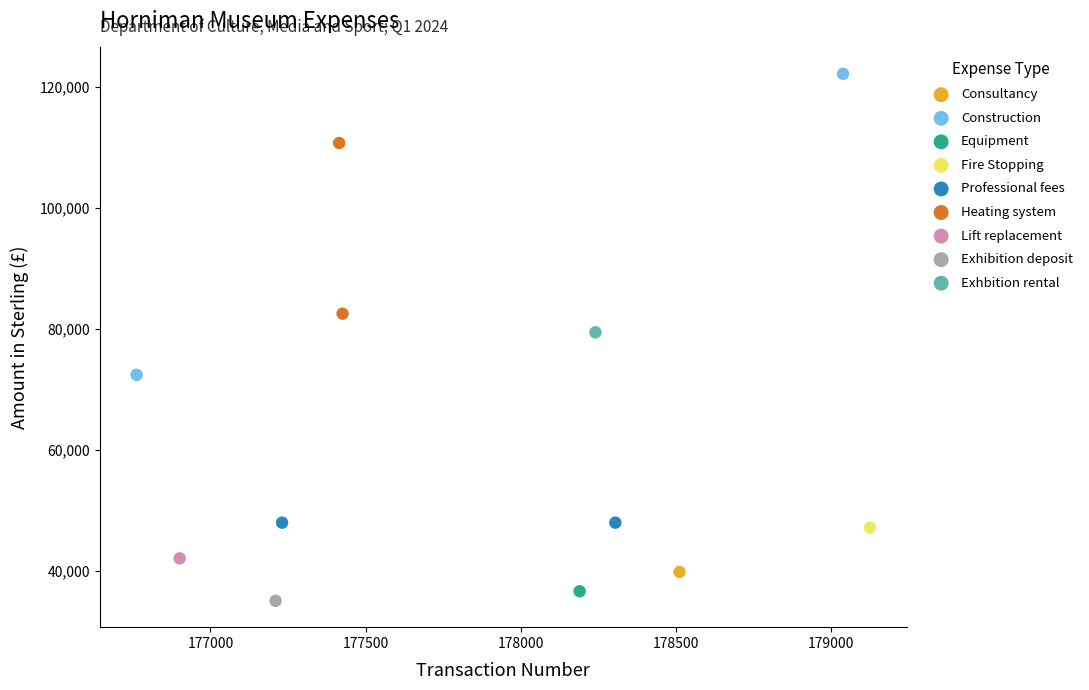

What are all the series names shown in the legend?

Consultancy, Construction, Equipment, Fire Stopping, Professional fees, Heating system, Lift replacement, Exhibition deposit, Exhbition rental